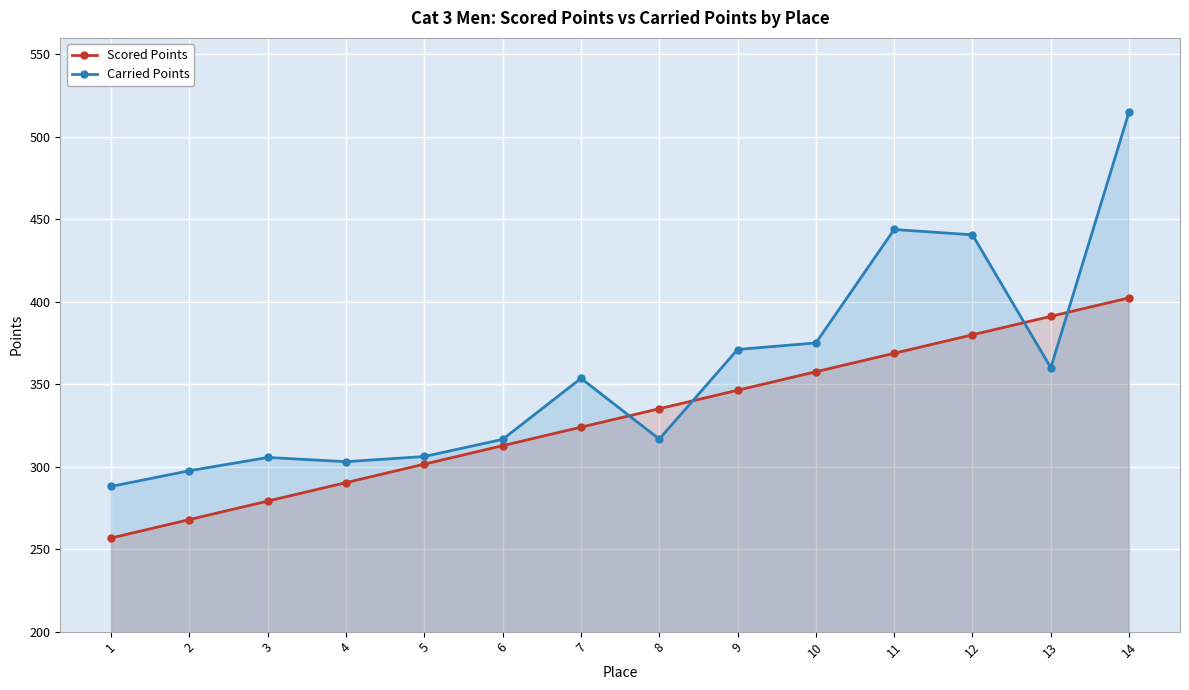

True or false: Scored Points has a value of 527.1 at 6.

False